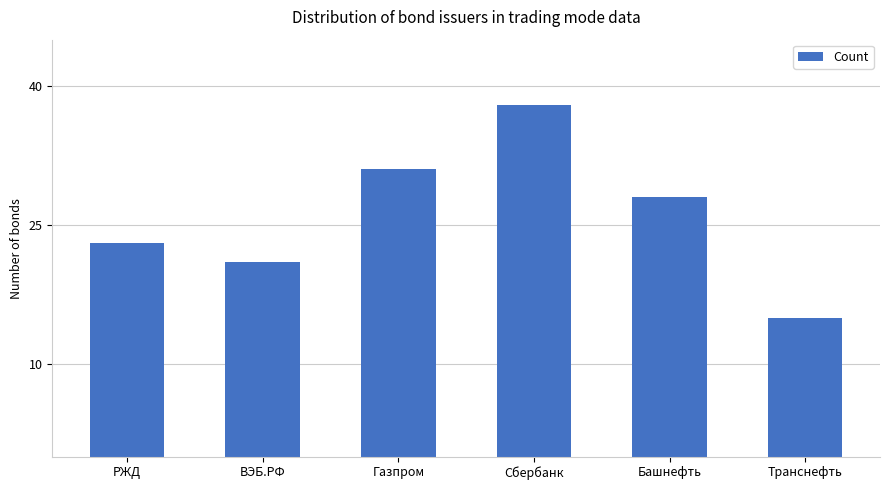

What is the smallest value displayed?

15